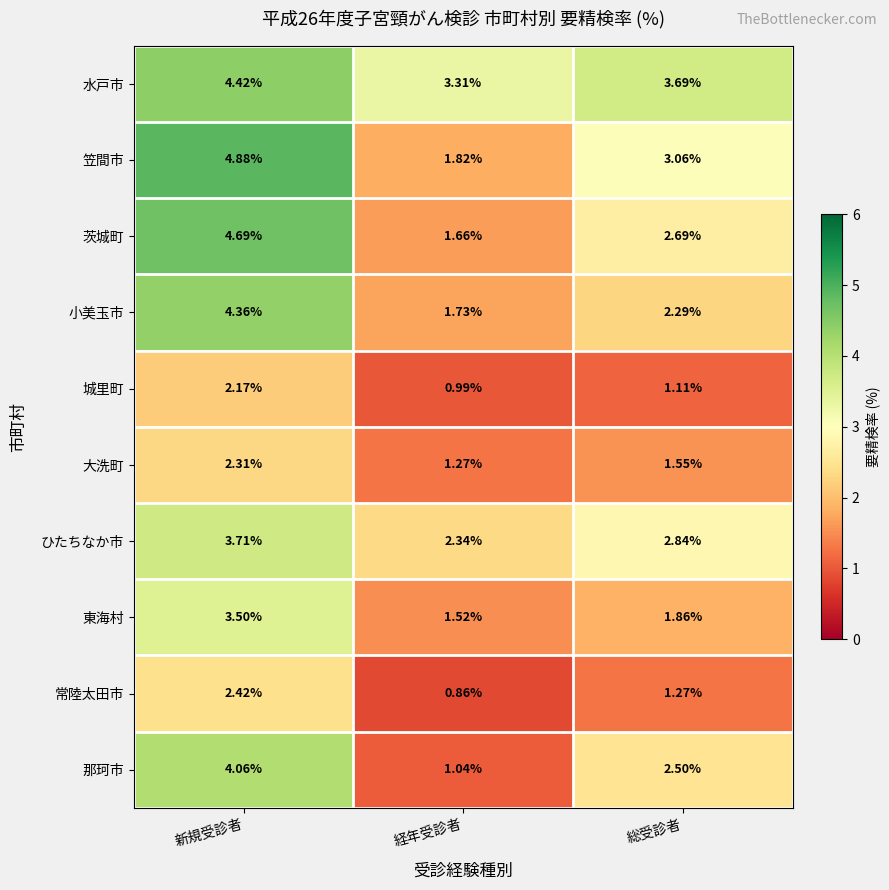

At how many categories does at least one series exceed 3?

3